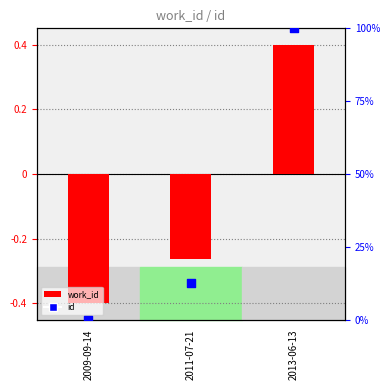

Which series contains the lowest Y value?

work_id